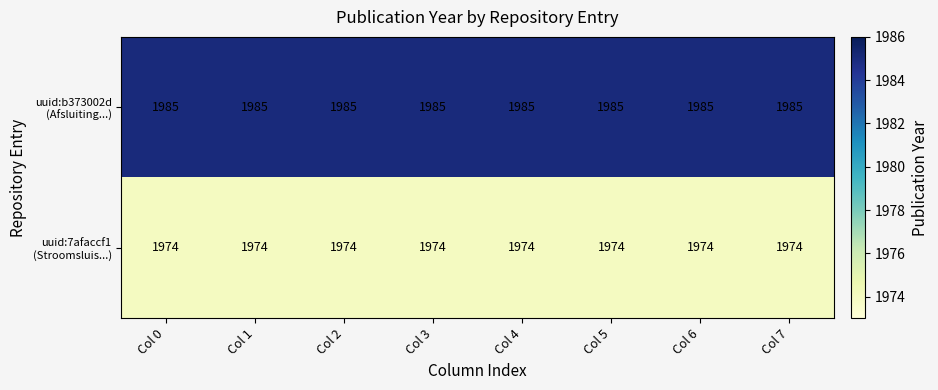

What is the total value across all series at Col 5?

3959